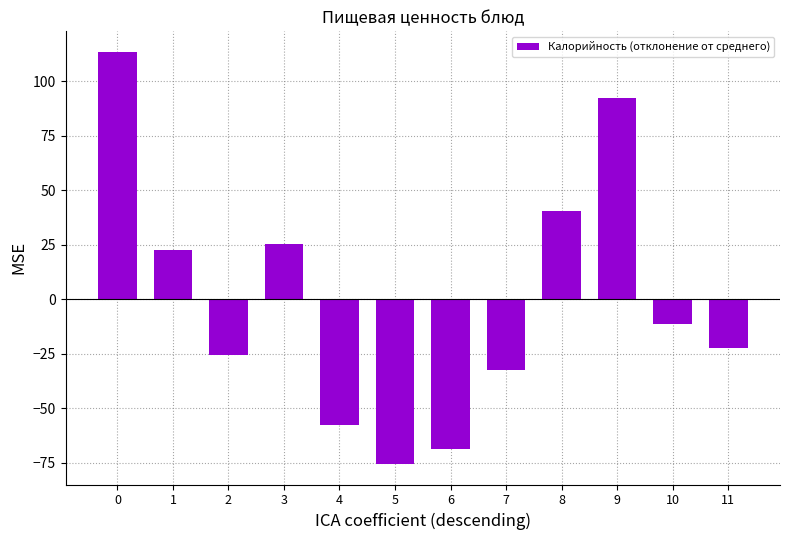

How many data points are above -11?

5